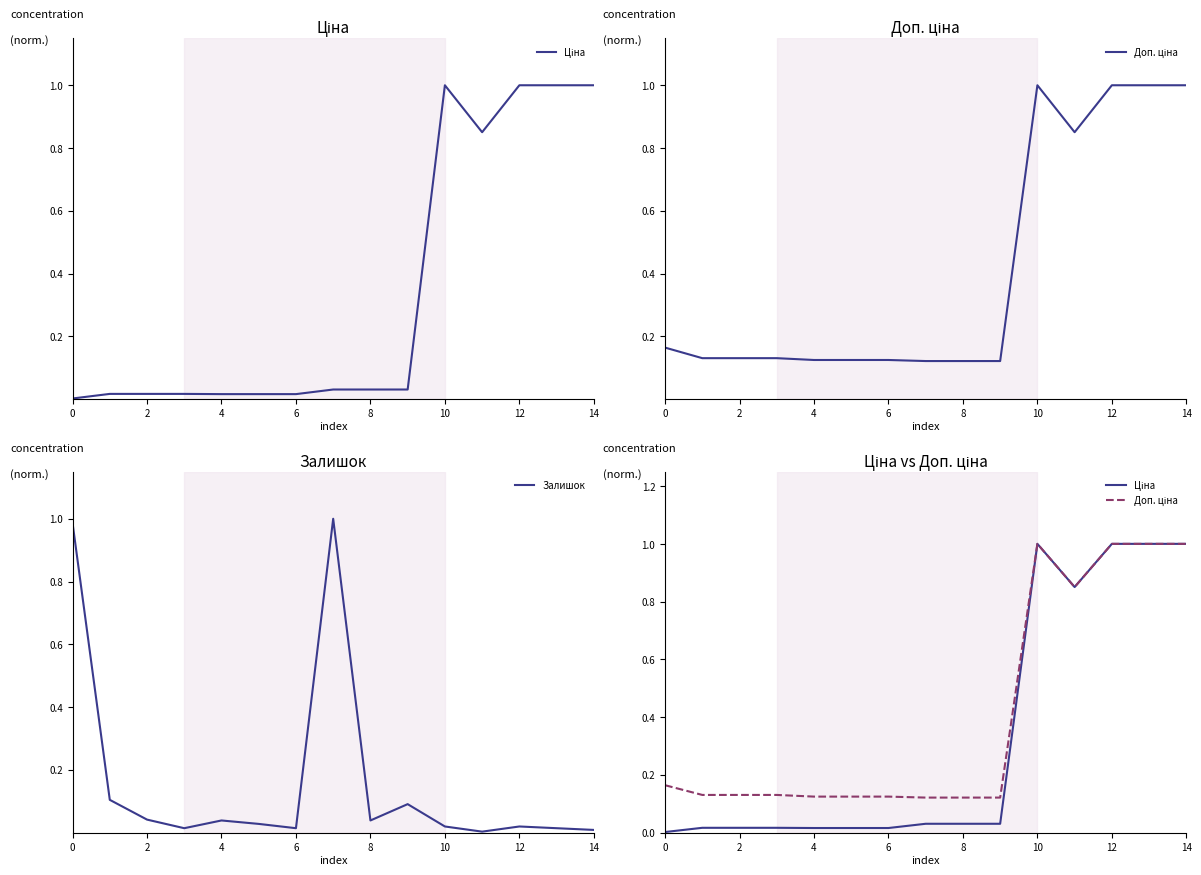

True or false: Доп. ціна and Залишок cross at least once.

True